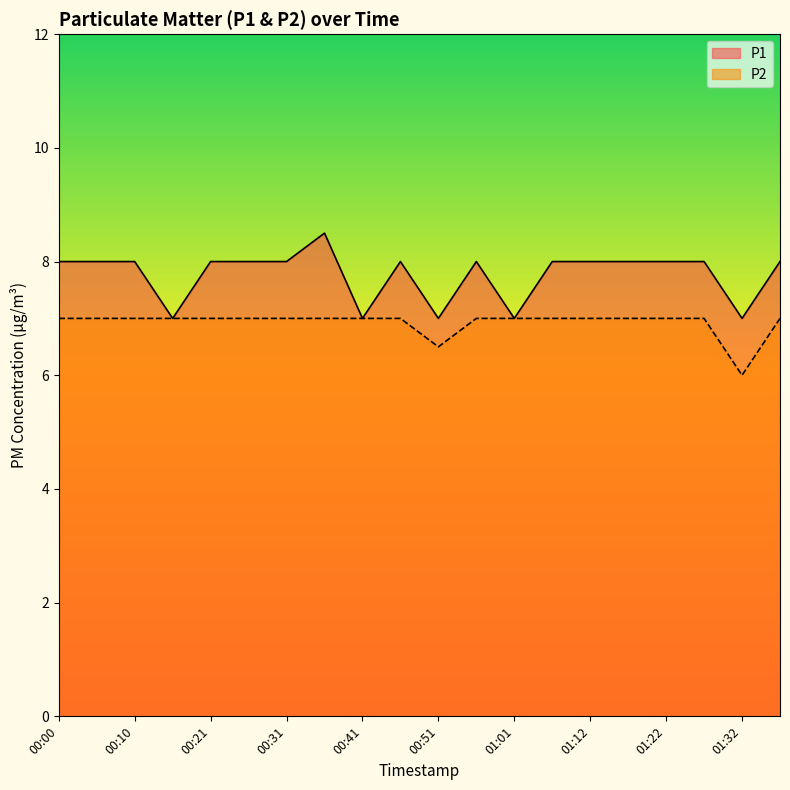

At which category does P2 reach its first local valley?

00:51